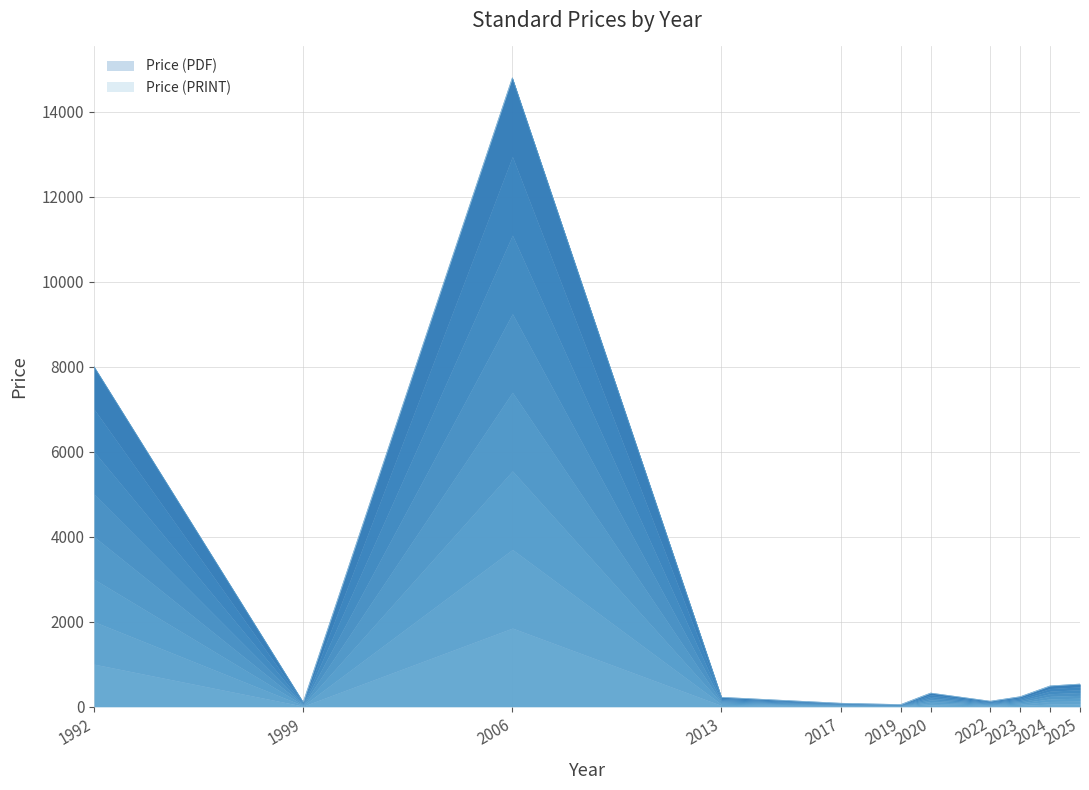

What are all the series names shown in the legend?

Price (PDF), Price (PRINT)